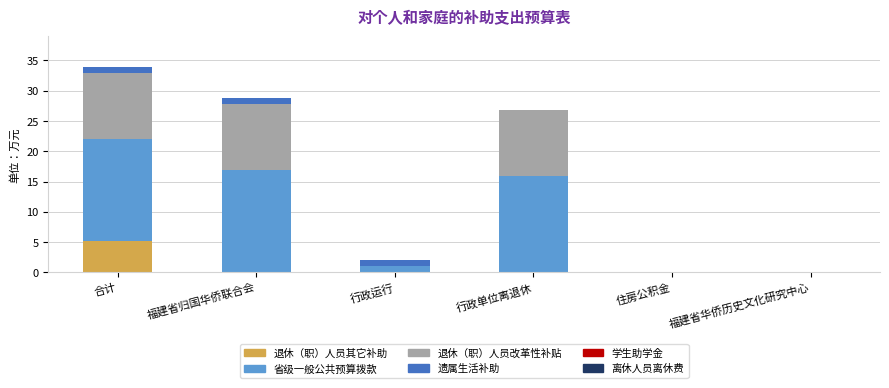

Is it true that 退休（职）人员其它补助 equals 2.2 at 合计?

False